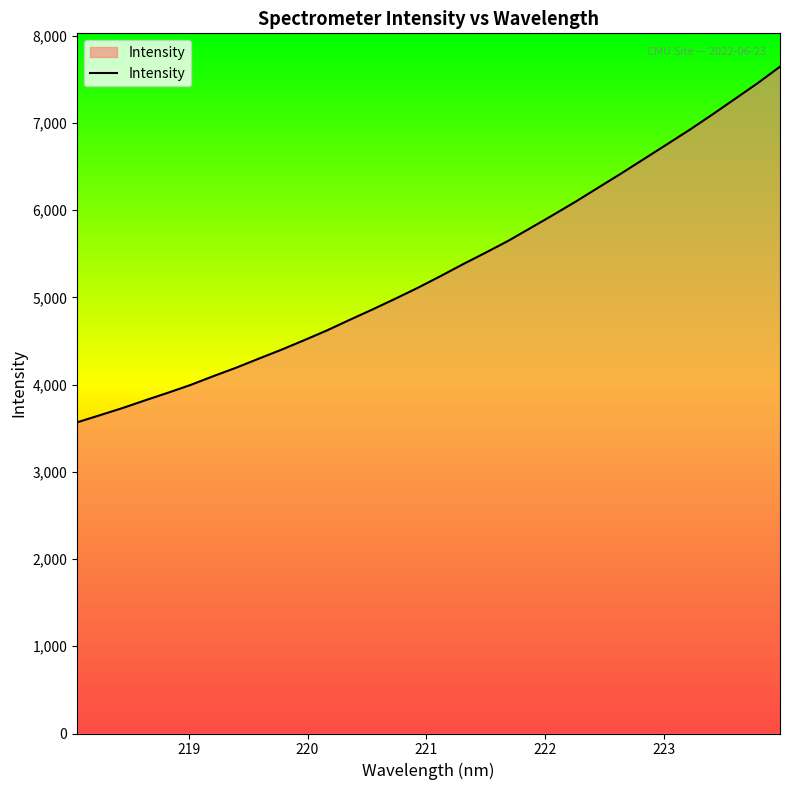

What is the maximum value shown in the chart?

7643.6